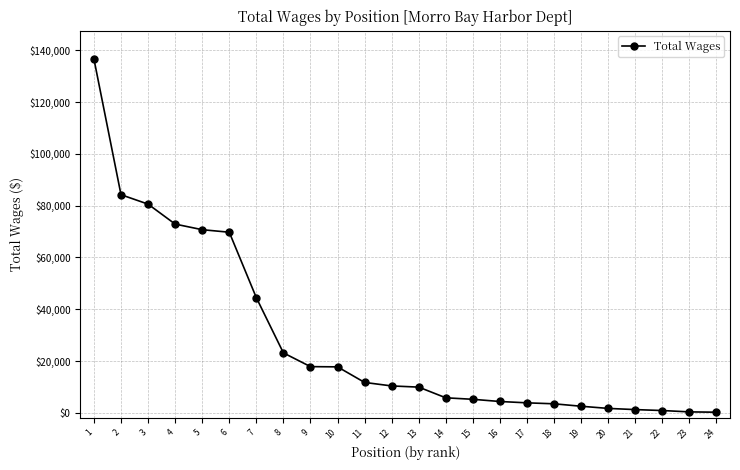

What is the difference between the second highest and second lowest values?

83887